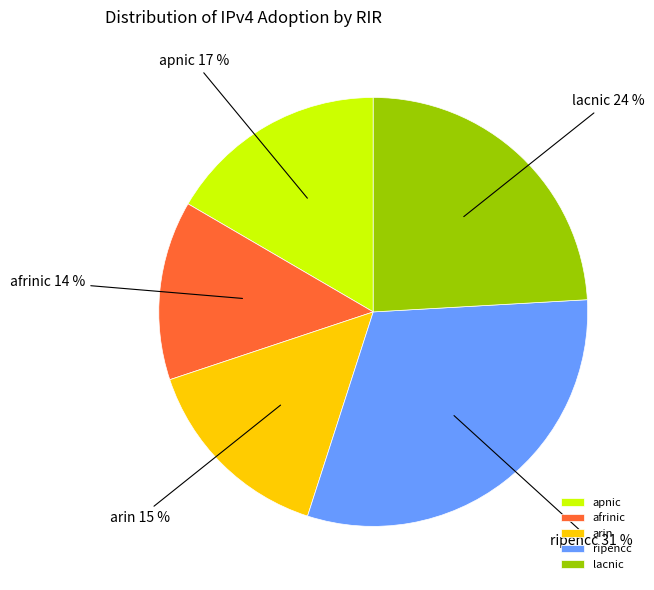

Which category has the biggest portion of the pie?

ripencc